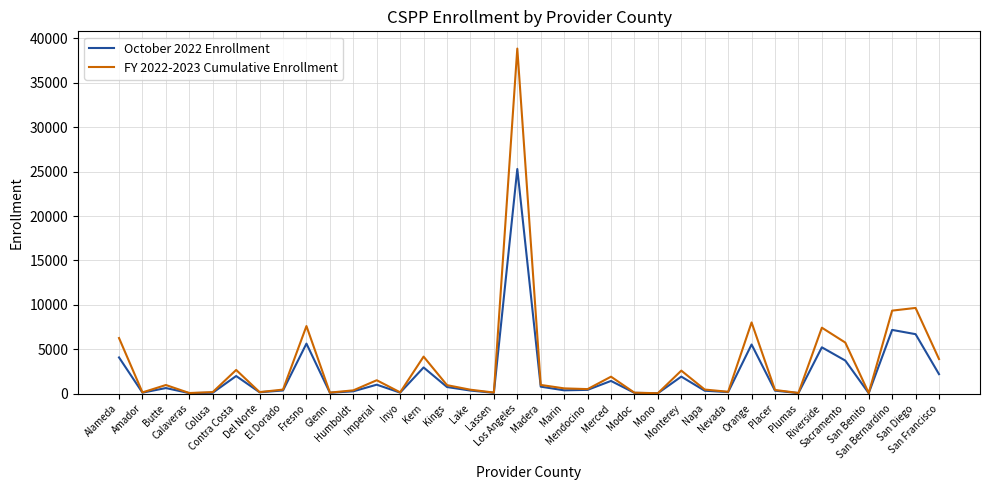

List the series in order of their peak value, highest first.

FY 2022-2023 Cumulative Enrollment, October 2022 Enrollment